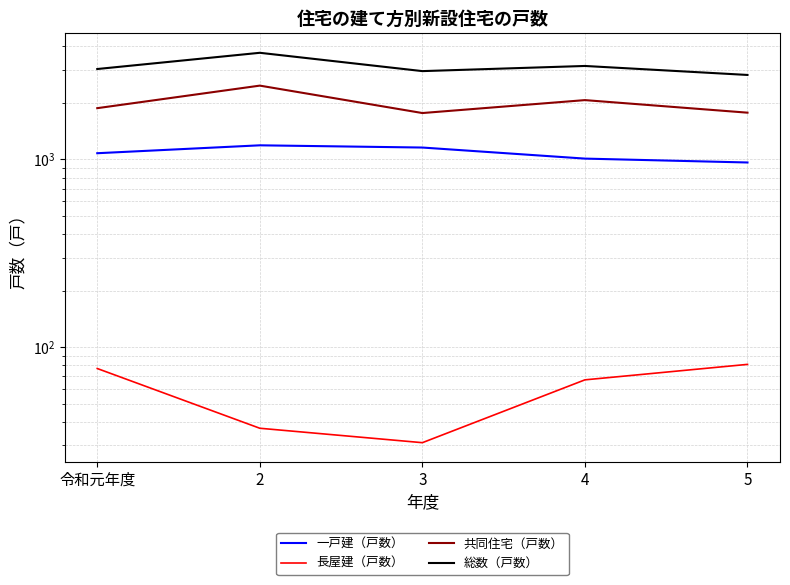

Which series has the largest range (max minus min)?

総数（戸数）